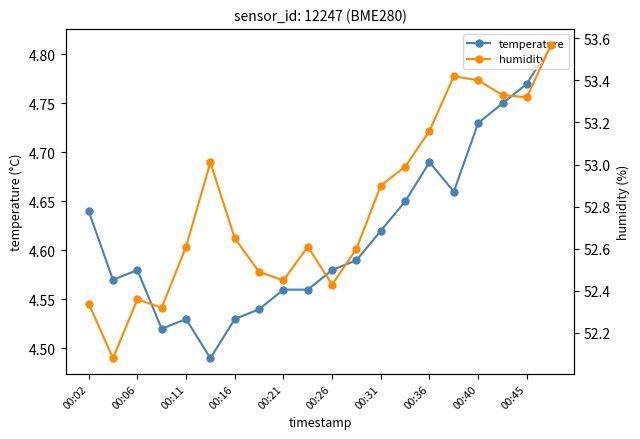

At which category does temperature reach its first local peak?

00:06